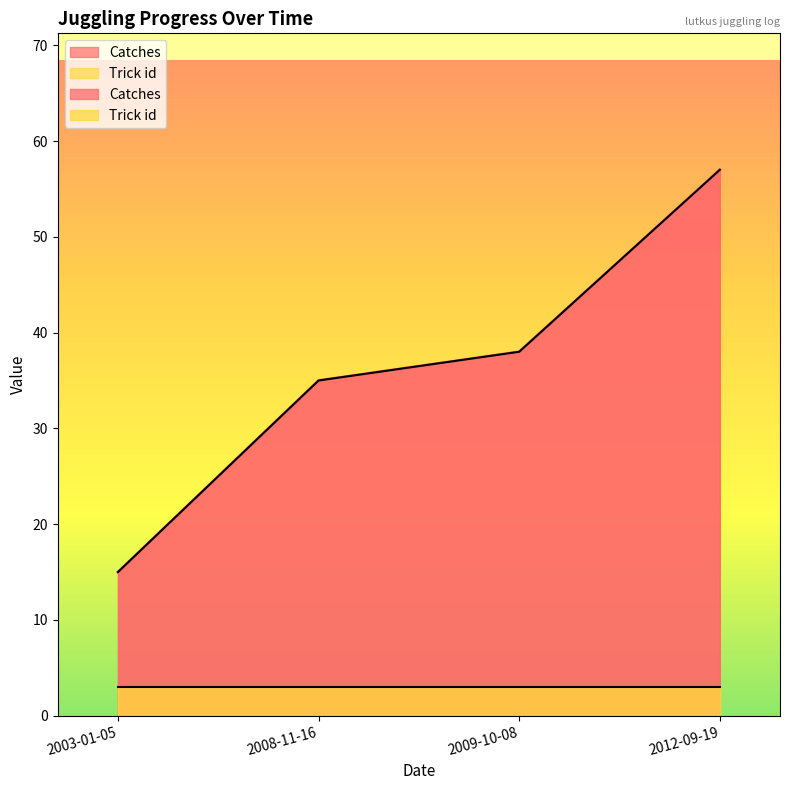

What is the minimum value shown in the chart?

15